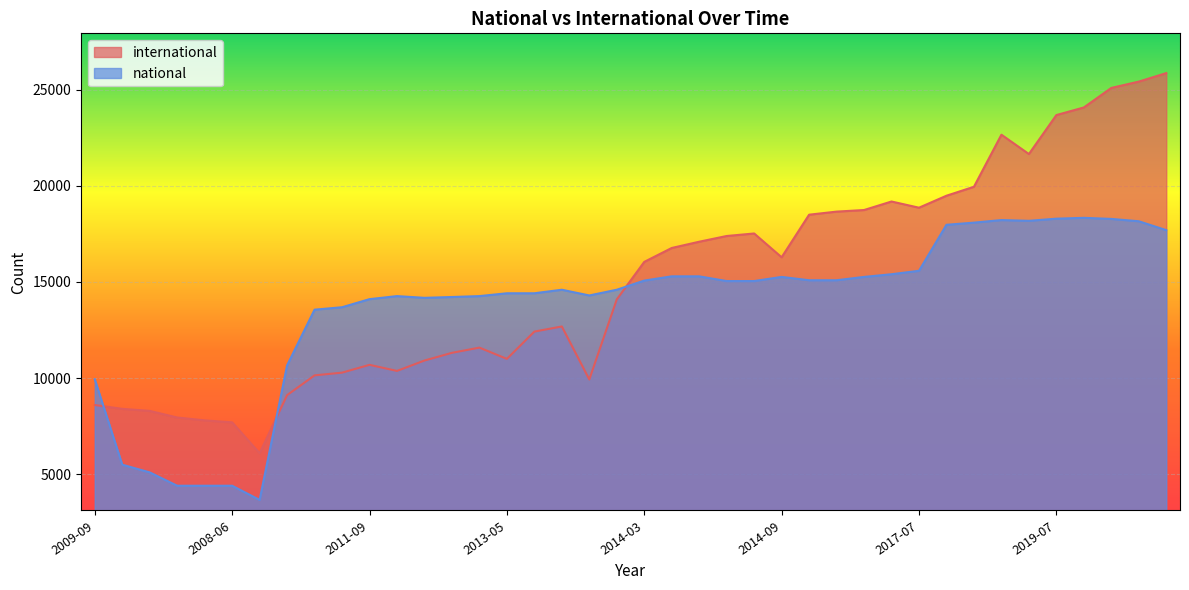

What is the sum of all international values?

602322